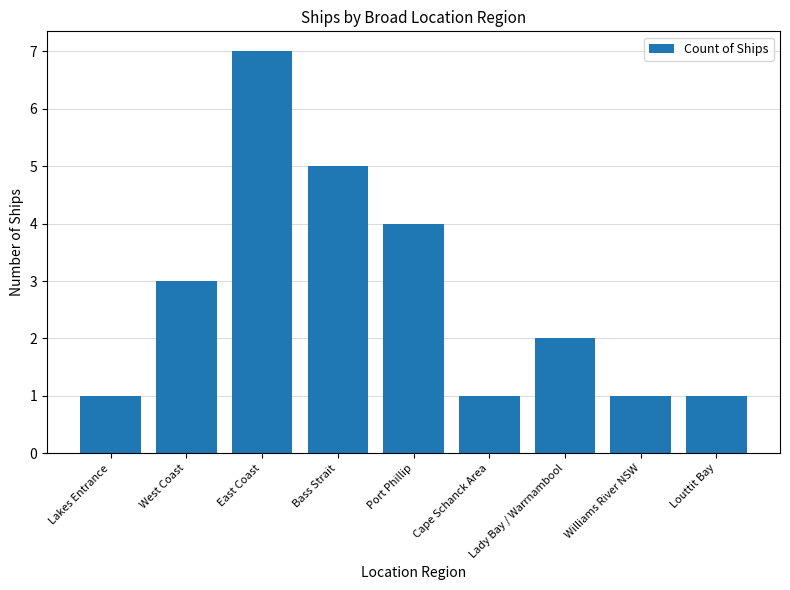

What is the difference between the maximum and second lowest values?

6